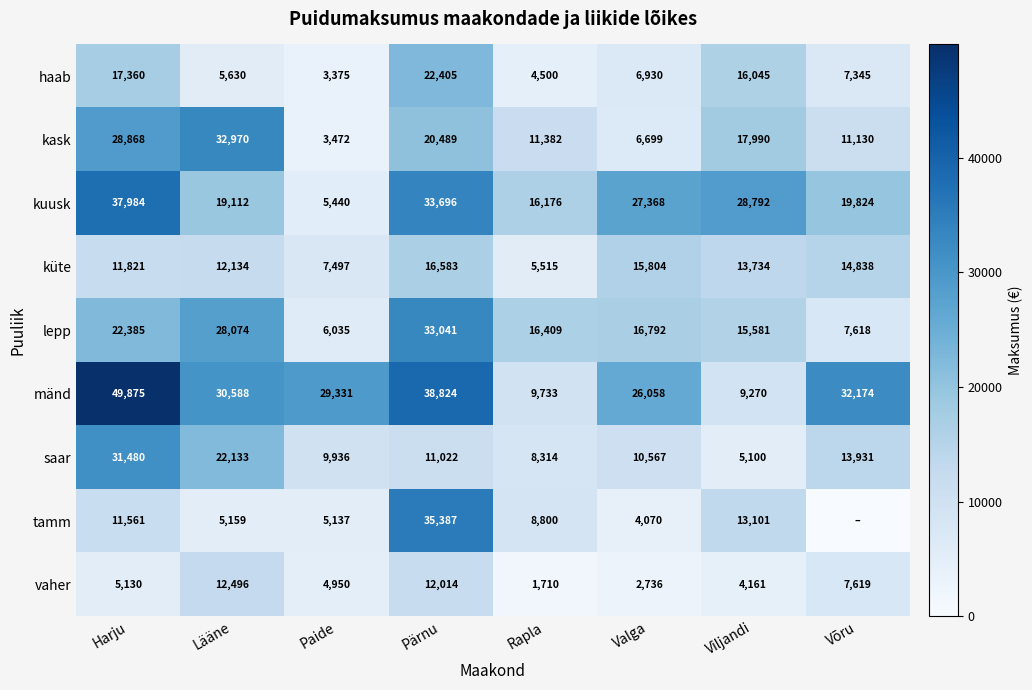

Is it true that saar equals 15364 at Pärnu?

False